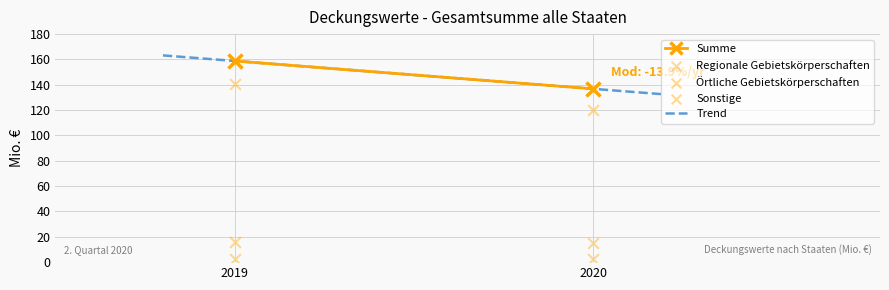

Which series contains the highest Y value?

Summe